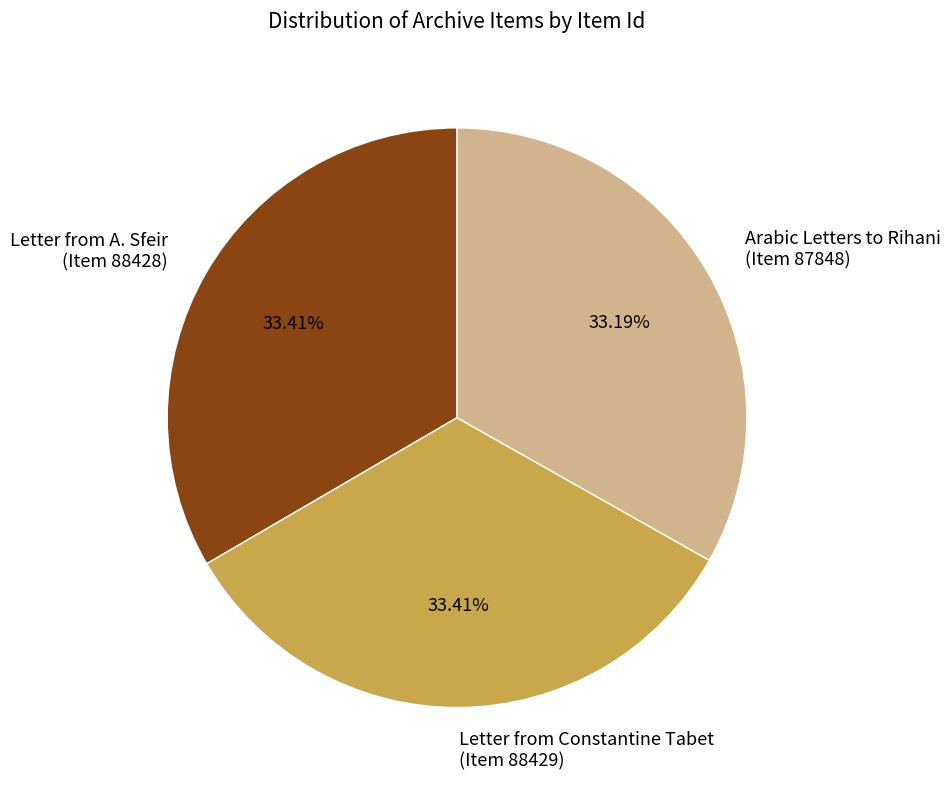

Is the sum of Arabic Letters to Rihani (Item 87848) and Letter from Constantine Tabet (Item 88429) greater than half?

Yes